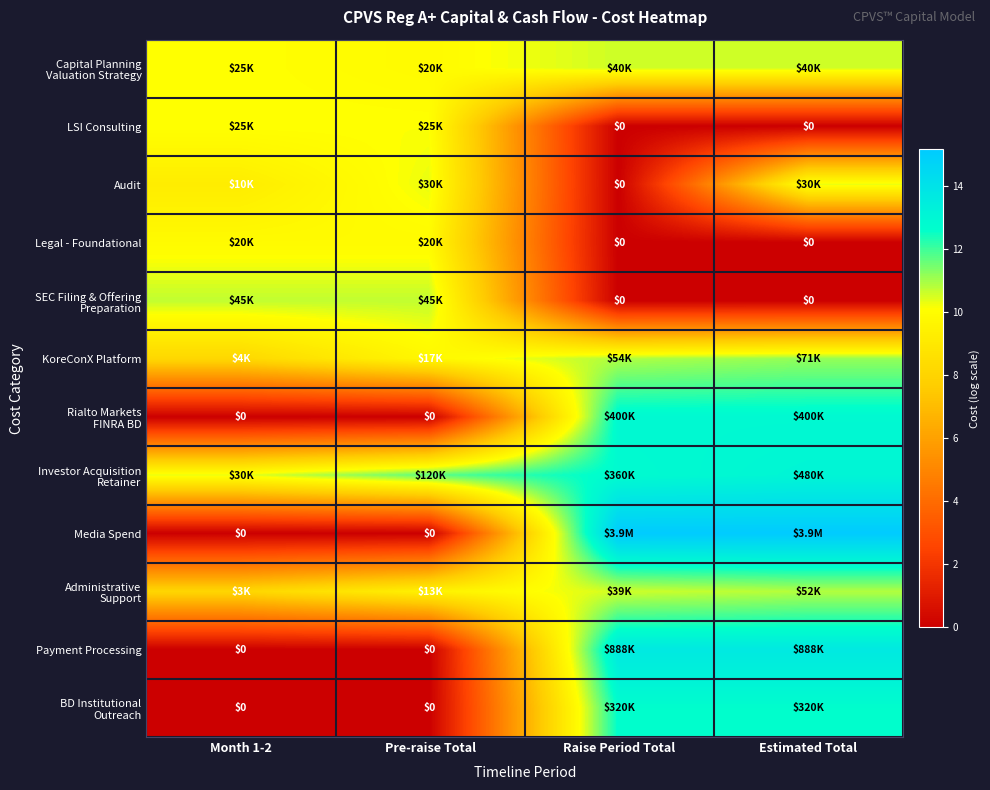

Is it true that SEC Filing & Offering Preparation equals 10.7 at Pre-raise Total?

True